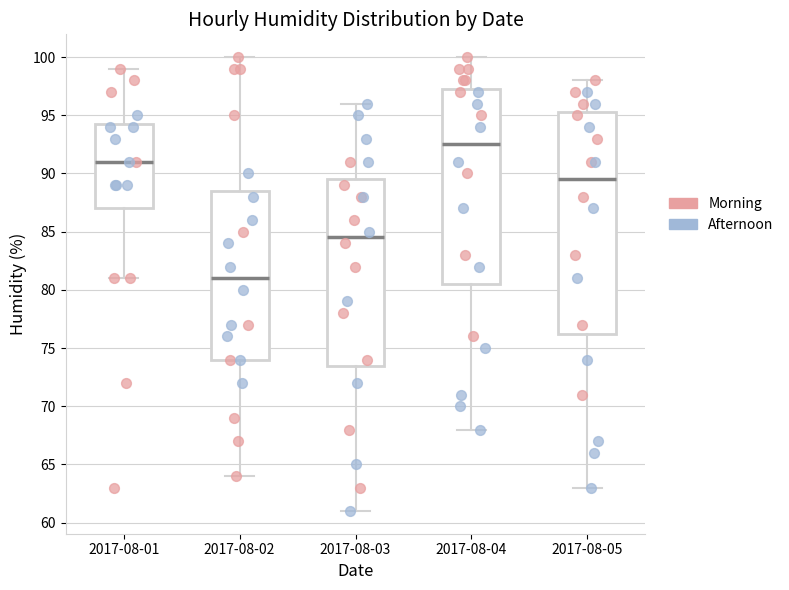

Reading left to right, read every box against the y-axis: the position of its median line, the range the box covers, and the ends of its whiskers. The values are not printed on the chart, so give them approximately, as read against the axis.

2017-08-01: median 91.0, box 87.0 to 94.5, whiskers 81.0 to 99.0
2017-08-02: median 81.0, box 74.0 to 88.5, whiskers 64.0 to 100.0
2017-08-03: median 84.5, box 73.5 to 89.5, whiskers 61.0 to 96.0
2017-08-04: median 92.5, box 80.5 to 97.5, whiskers 68.0 to 100.0
2017-08-05: median 89.5, box 76.5 to 95.5, whiskers 63.0 to 98.0